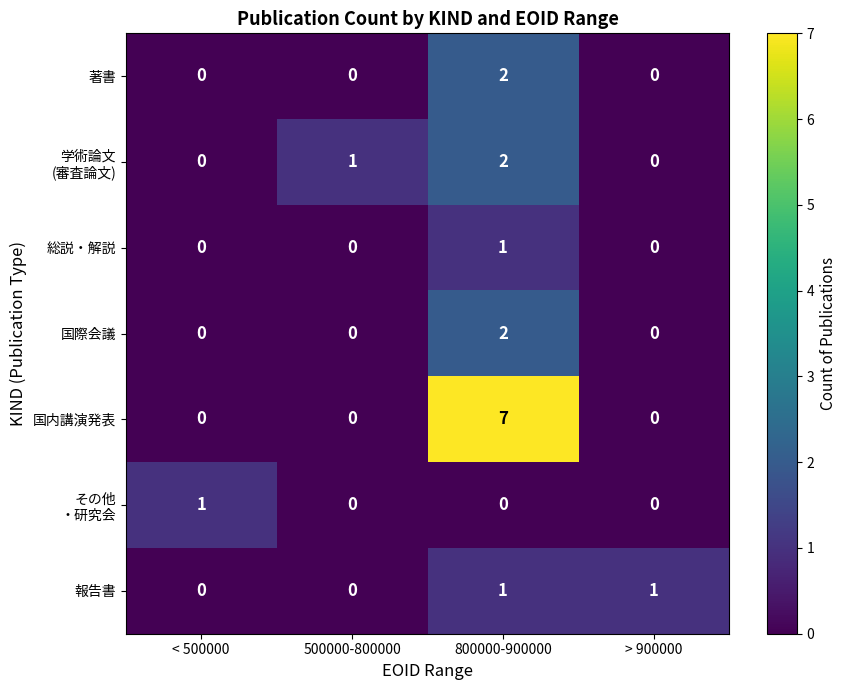

Which label corresponds to the largest value in the chart?

800000-900000